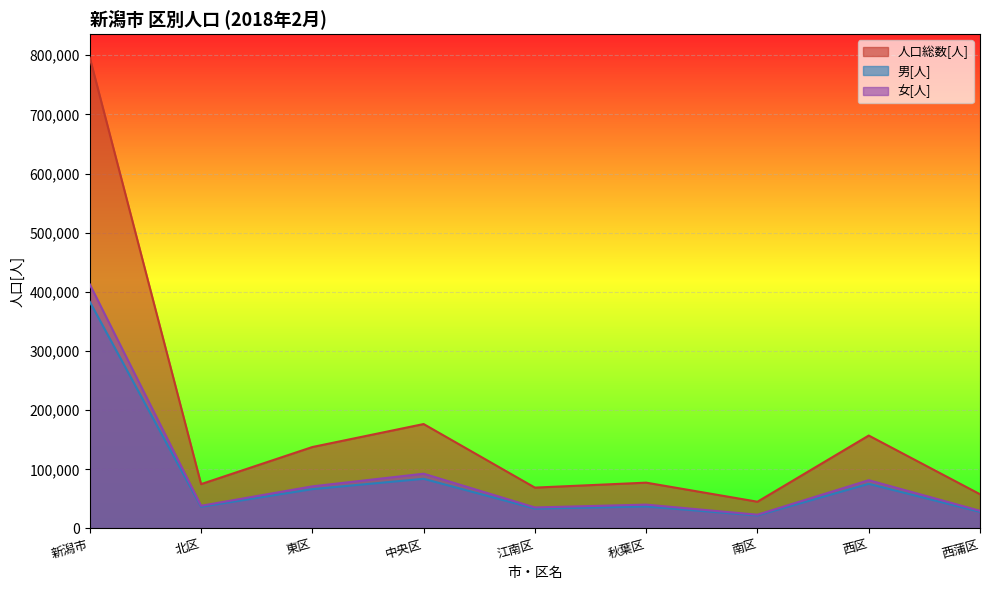

True or false: 女[人] and 男[人] cross at least once.

False